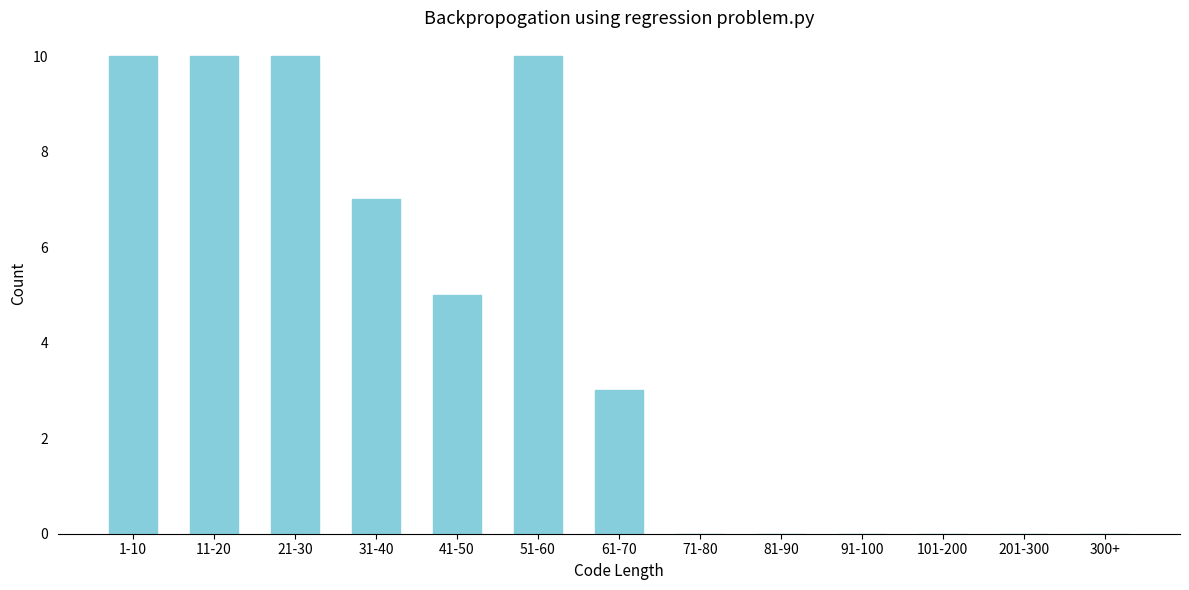

Reading right to left, transcribe all the data shown in this chart.

300+=0	201-300=0	101-200=0	91-100=0	81-90=0	71-80=0	61-70=3	51-60=10	41-50=5	31-40=7	21-30=10	11-20=10	1-10=10